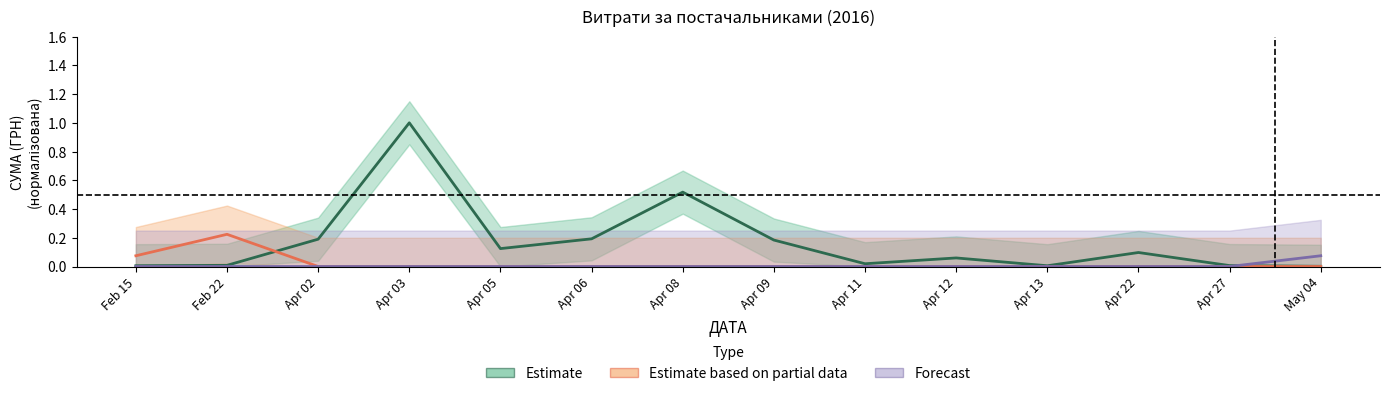

Rank the series by their maximum value, from lowest to highest.

Forecast, Estimate based on partial data, Estimate